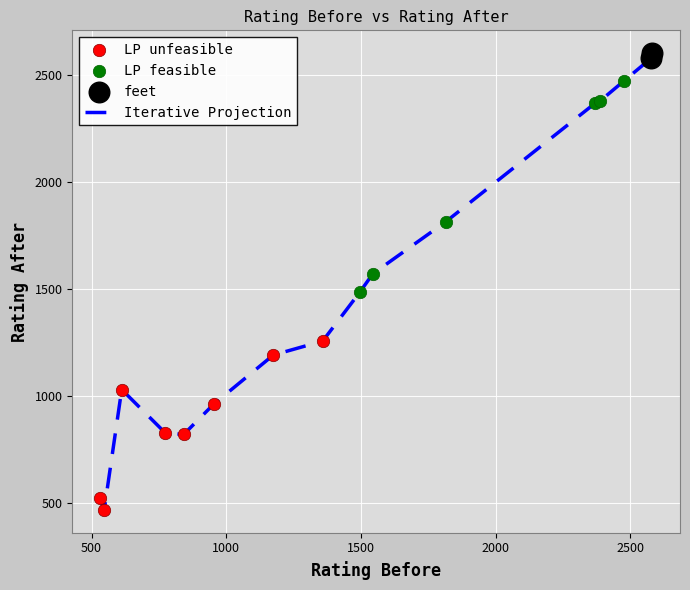

What is the greatest value displayed?

2602